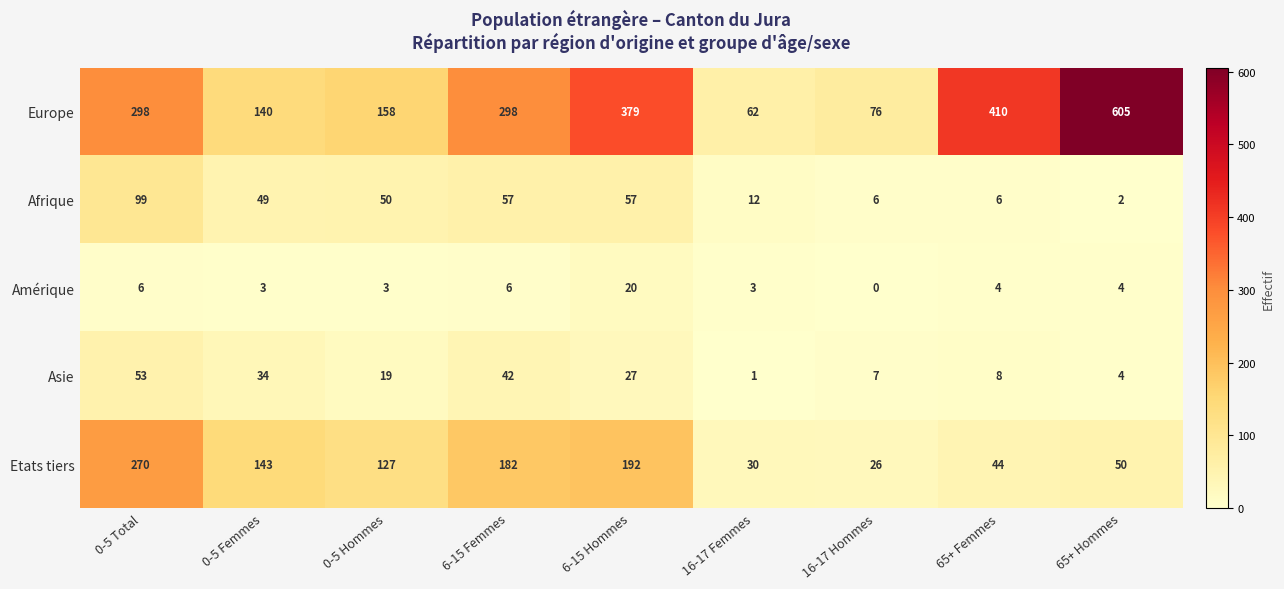

Is it true that Etats tiers equals 45 at 16-17 Hommes?

False